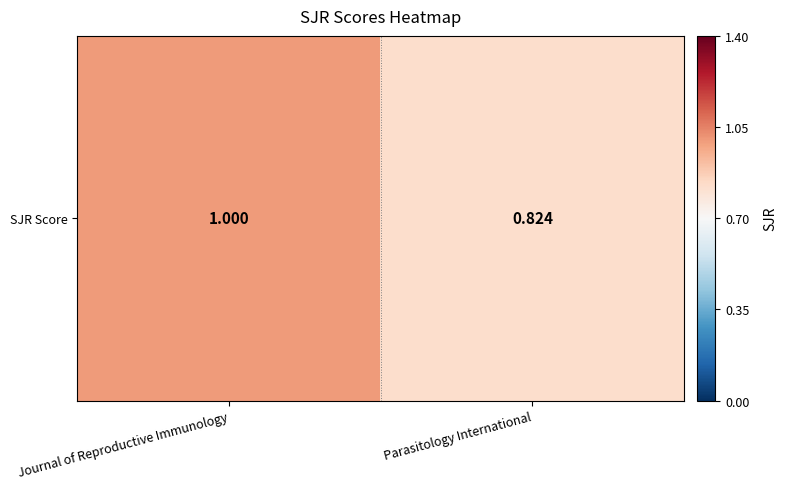

Is it true that the value at Parasitology International is 1.4?

False